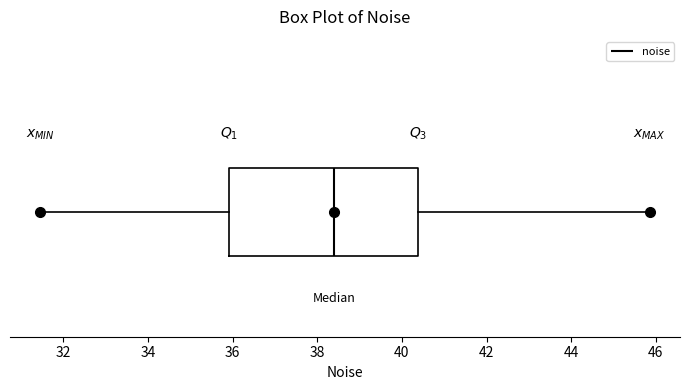

Where does the left whisker of the box end on the x-axis? The values are not printed on the chart, so give them approximately, as read against the axis.

31.4